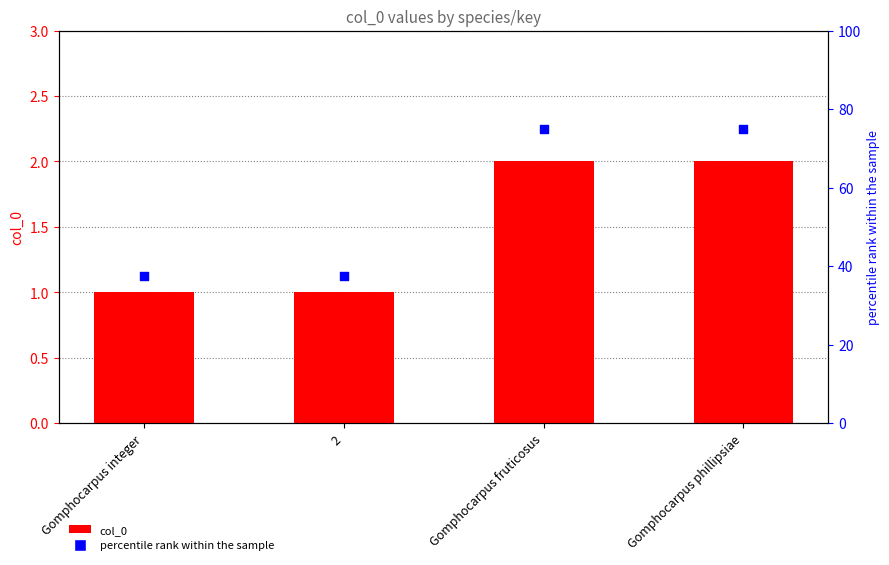

What are all the series names shown in the legend?

col_0, percentile rank within the sample